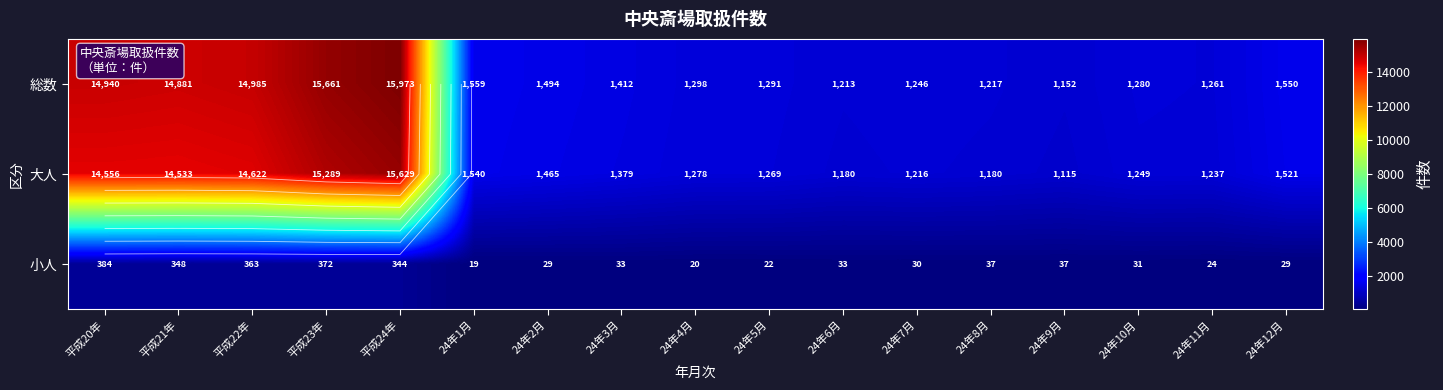

True or false: 小人 has a value of 29 at 24年12月.

True